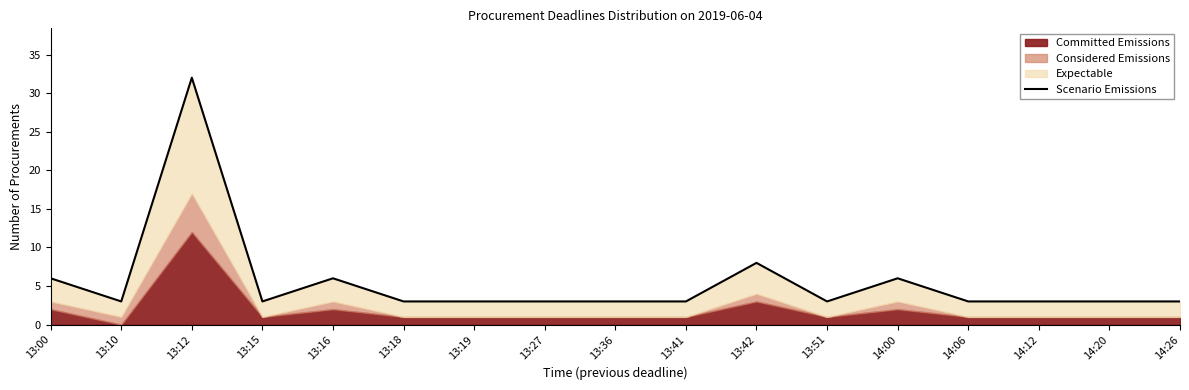

List the labels in order of value, largest first.

13:12, 13:42, 13:00, 13:16, 14:00, 13:10, 13:15, 13:18, 13:19, 13:27, 13:36, 13:41, 13:51, 14:06, 14:12, 14:20, 14:26